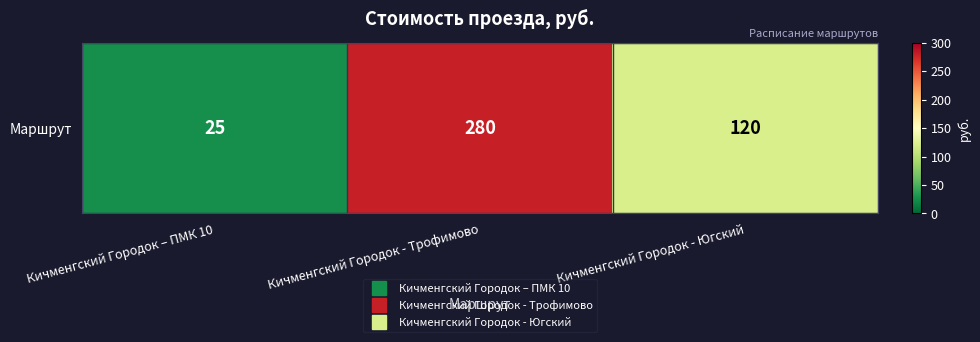

Reading left to right, what are all the values shown in this chart?

Кичменгский Городок – ПМК 10=25	Кичменгский Городок - Трофимово=280	Кичменгский Городок - Югский=120